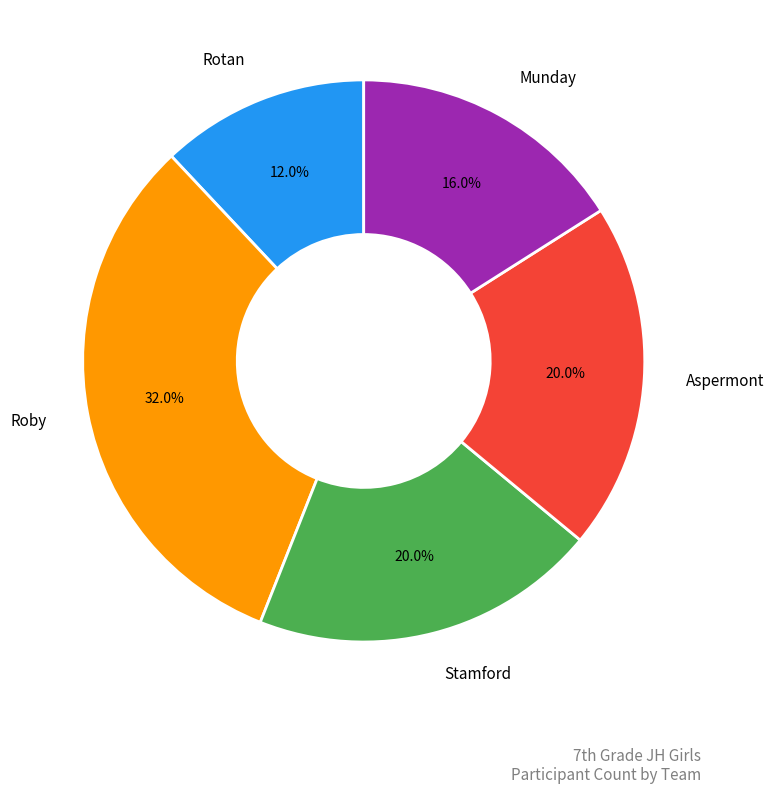

How many slices are in this pie chart?

5